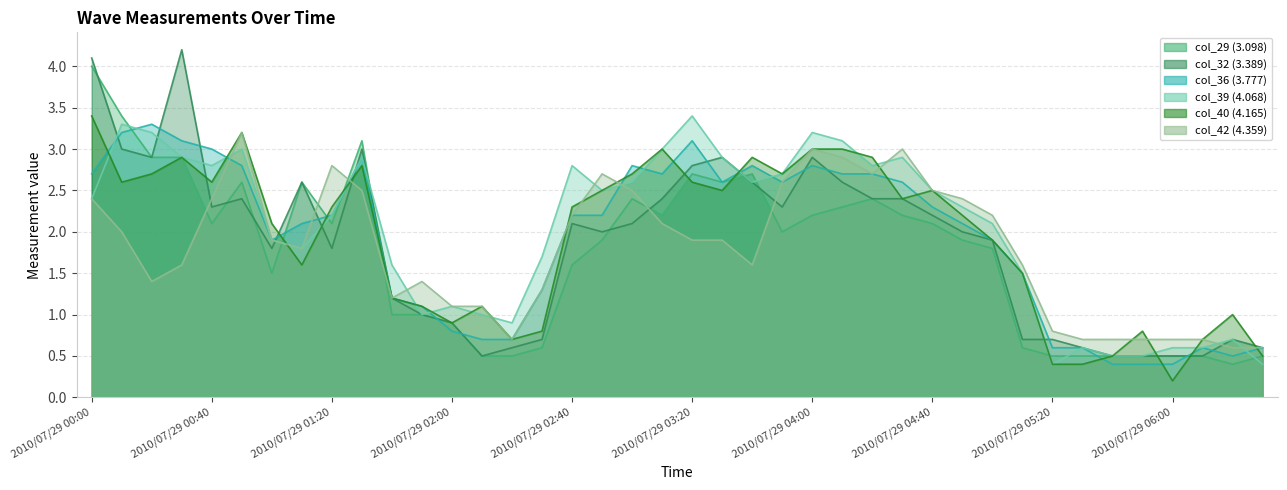

Between 2010/07/29 02:10 and 2010/07/29 02:50, which is larger?

2010/07/29 02:50